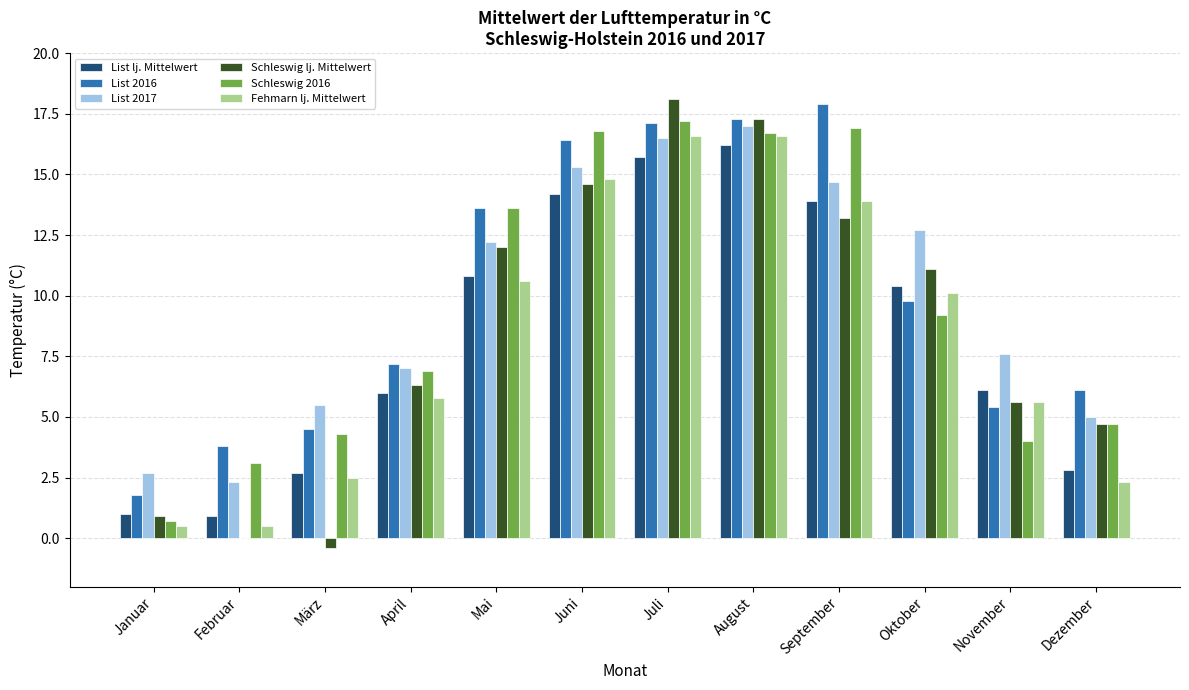

Is the value of Fehmarn lj. Mittelwert at September greater than the value of List 2016 at Juni?

No